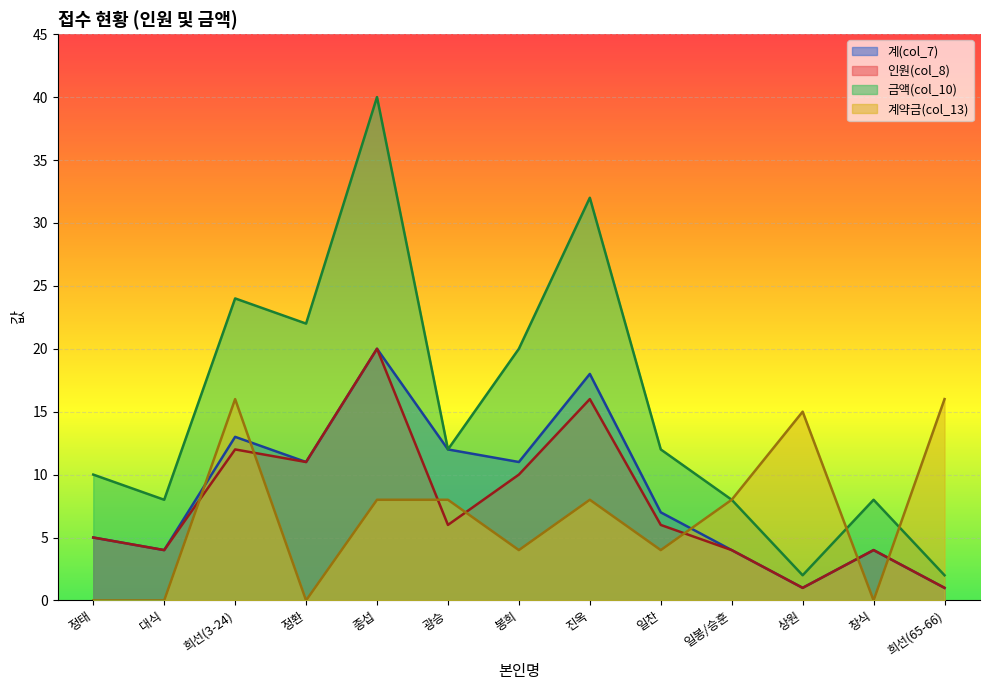

Which category has the lowest value across all series?

정태